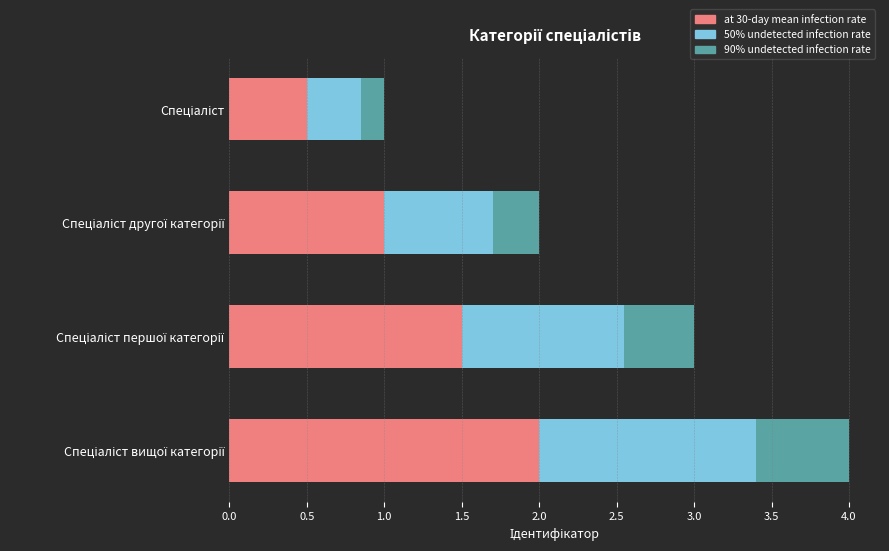

What is the minimum value for at 30-day mean infection rate?

0.5